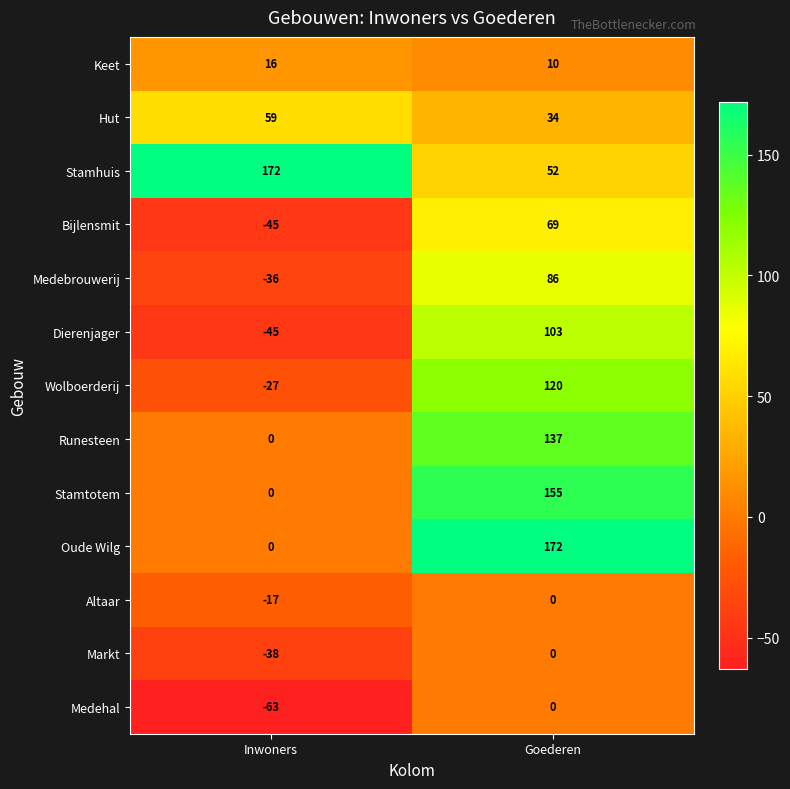

At which label is Markt closest to -19?

Inwoners